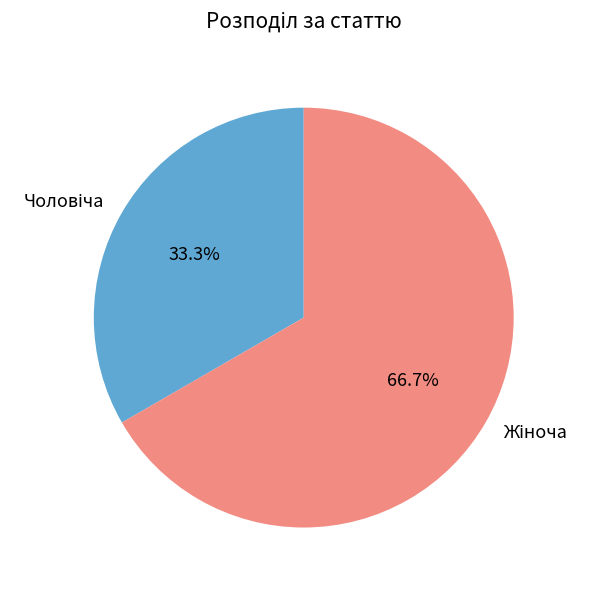

Is there any slice that represents more than half of the pie?

Yes